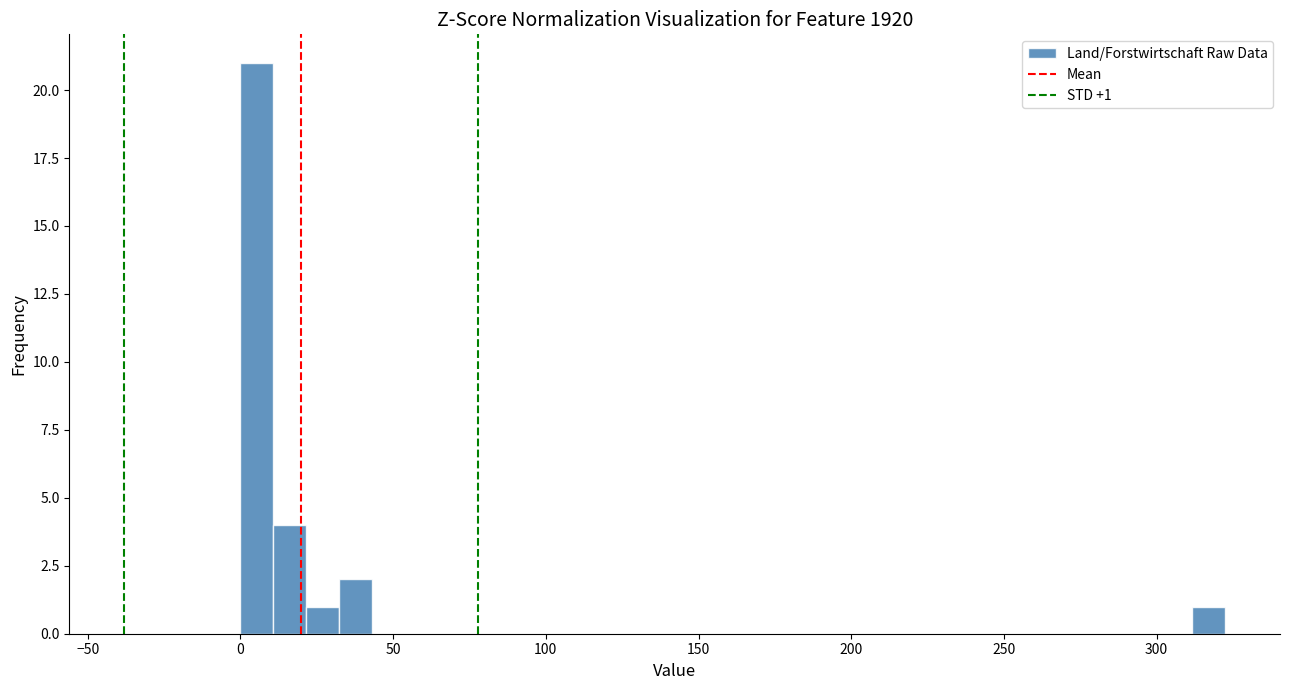

Around what value on the x-axis is the tallest bar? Give the approximate position of its centre, as read against the axis.

5